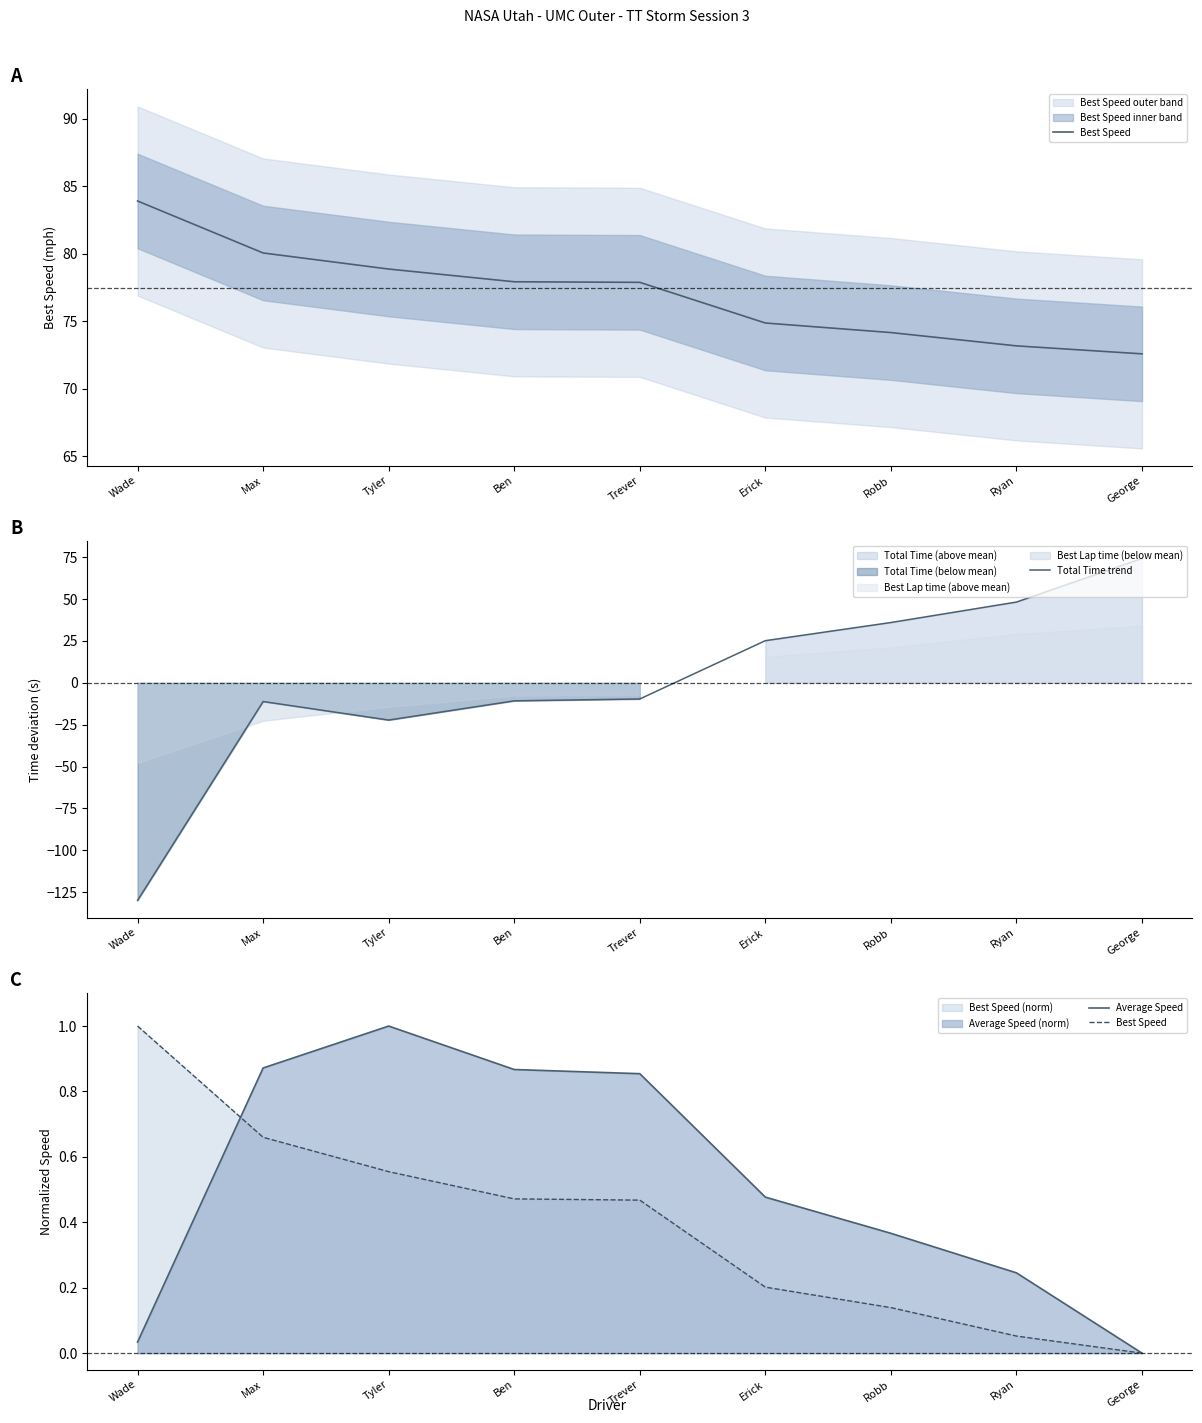

What is the sum of the Total Time trend values at Erick and Trever?

15.5